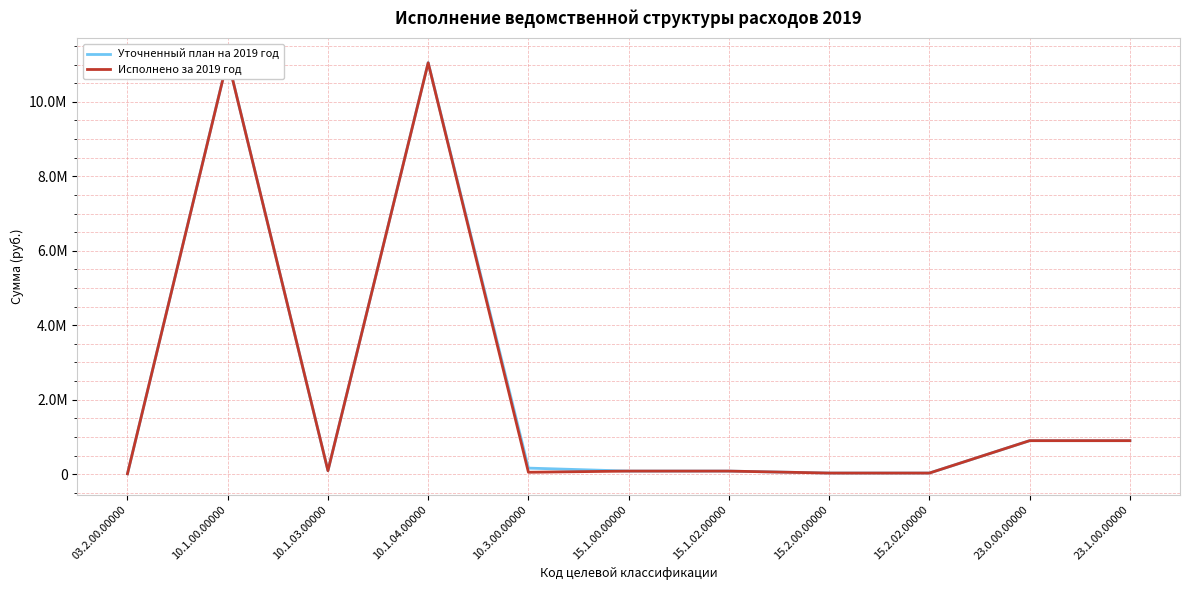

True or false: Уточненный план на 2019 год has more than 1 interior local peaks.

True